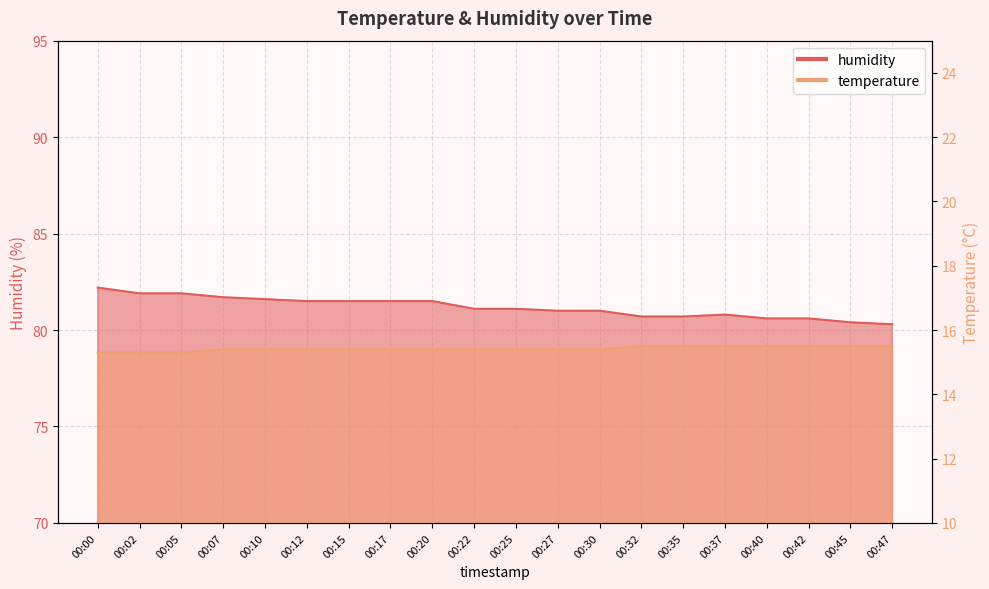

Which series has the largest range (max minus min)?

humidity